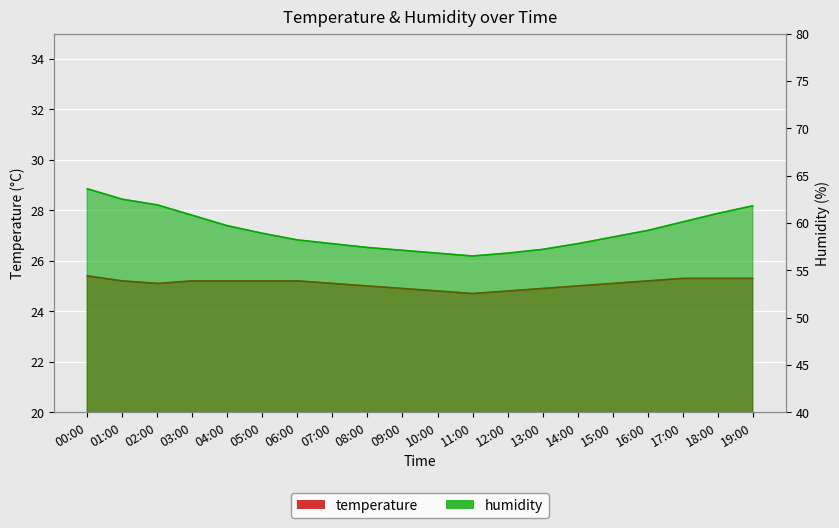

Where does the humidity series first go above 58?

00:00